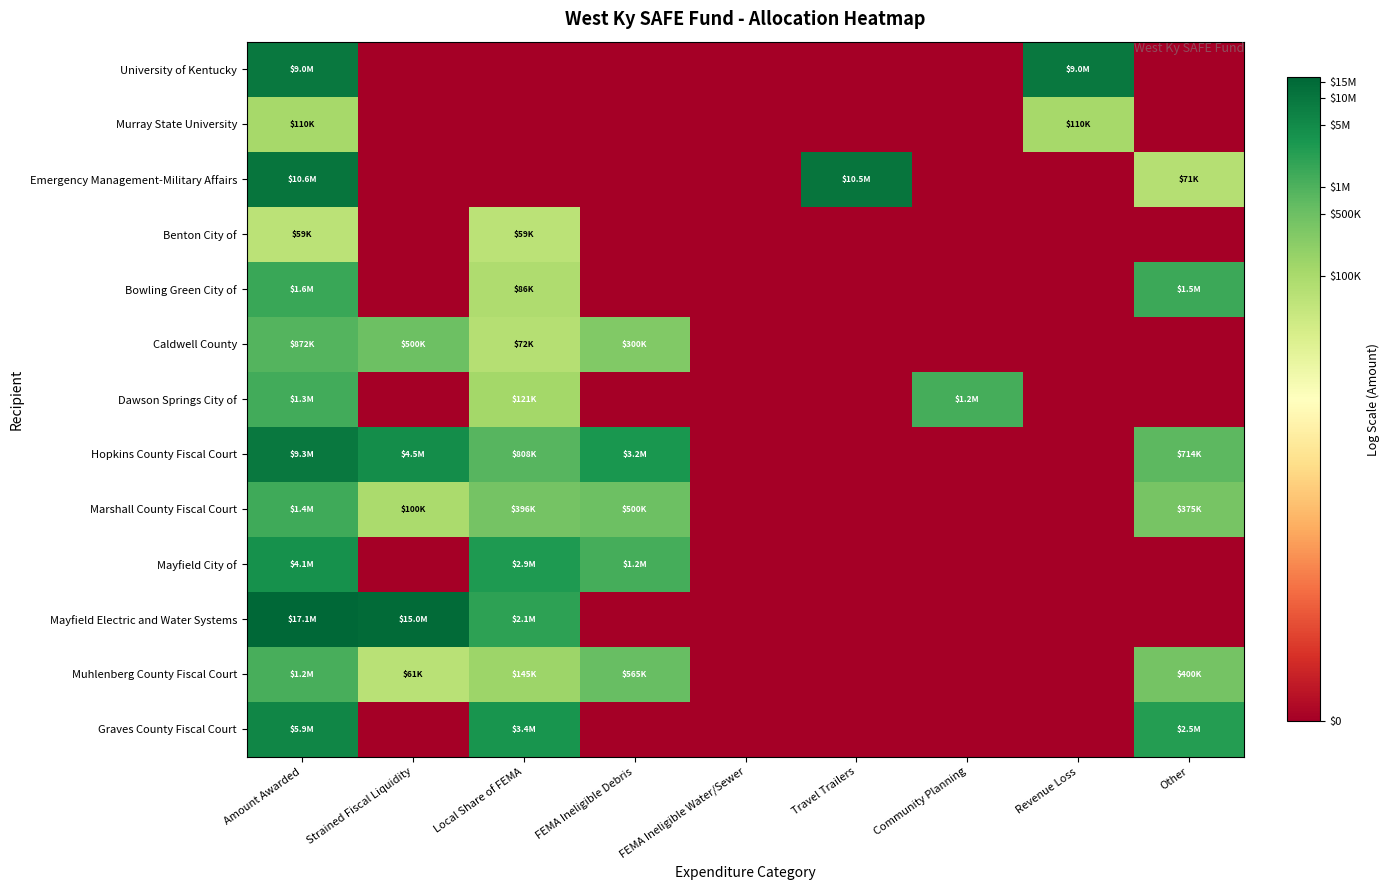

Between FEMA Ineligible Debris and Travel Trailers, which series saw the biggest shift?

Emergency Management-Military Affairs